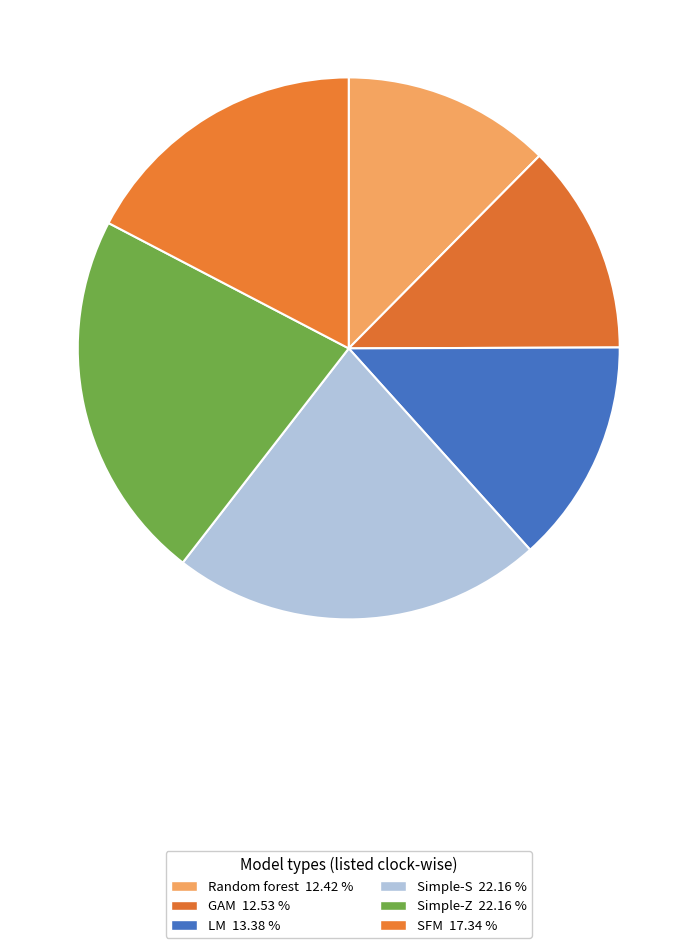

The GAM slice represents 6% of the pie. True or false?

False